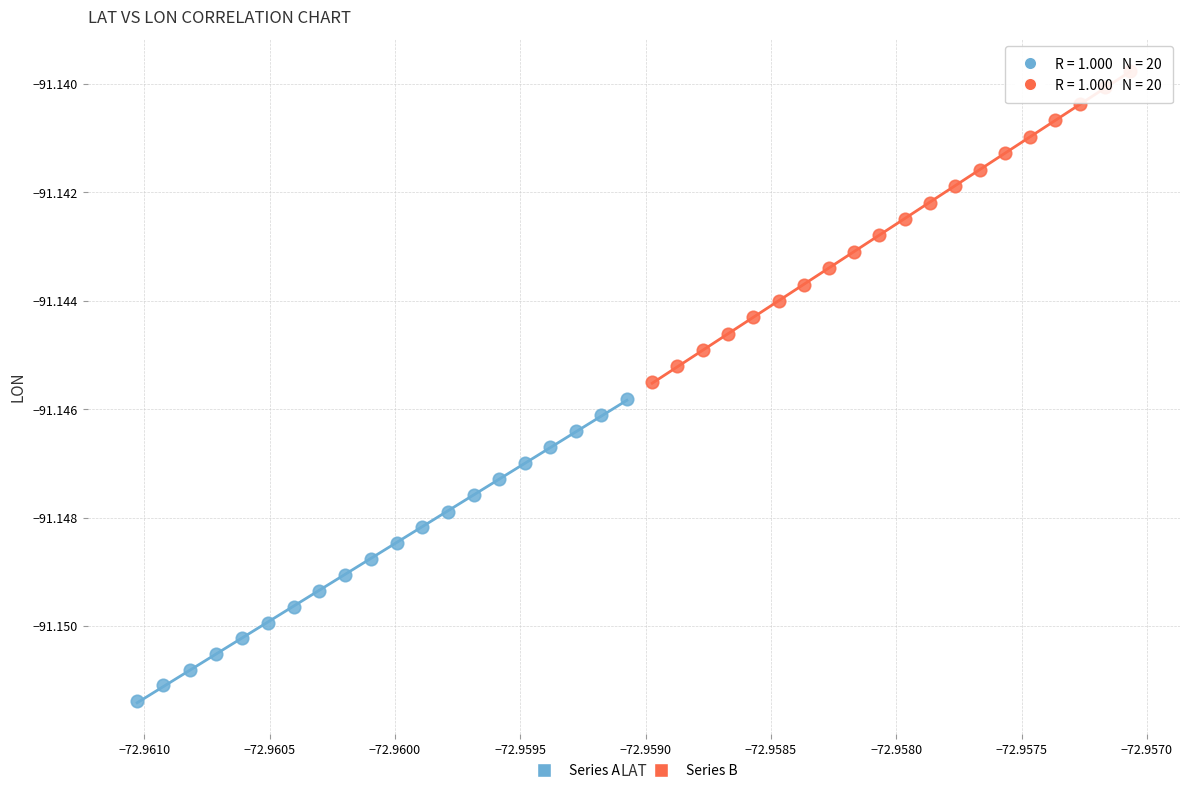

Which series has the largest Y range (max minus min)?

Series B